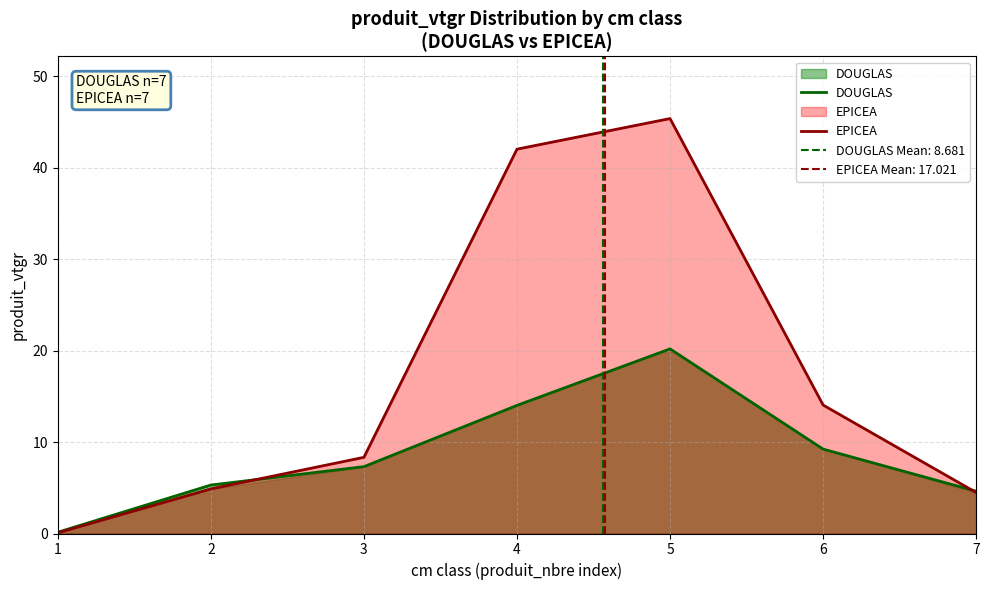

Rank the series by their average value, from lowest to highest.

DOUGLAS, EPICEA